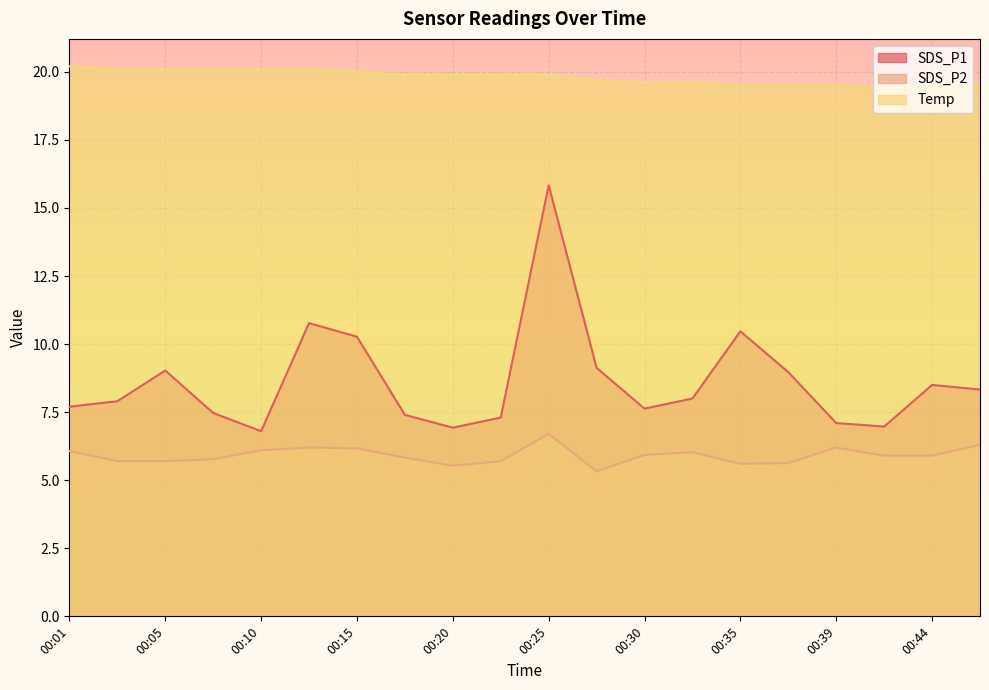

True or false: Temp and SDS_P1 cross at least once.

False